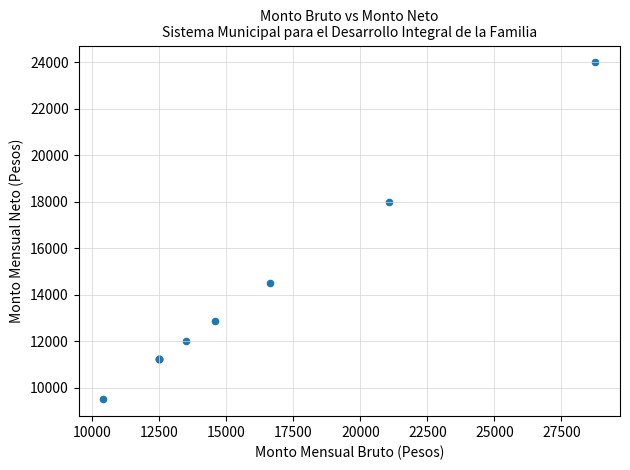

What Y value in the scatter plot is closest to 16746?

18000.1